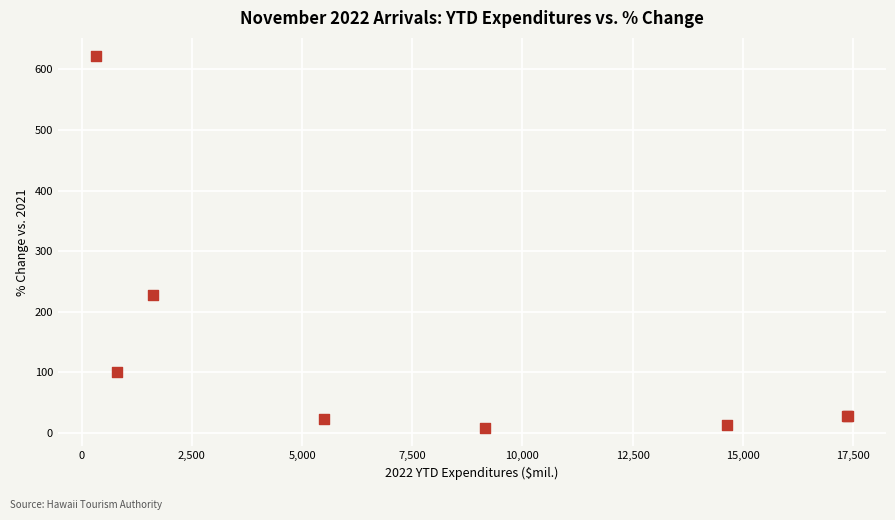

What Y value in the scatter plot is closest to 314?

227.5